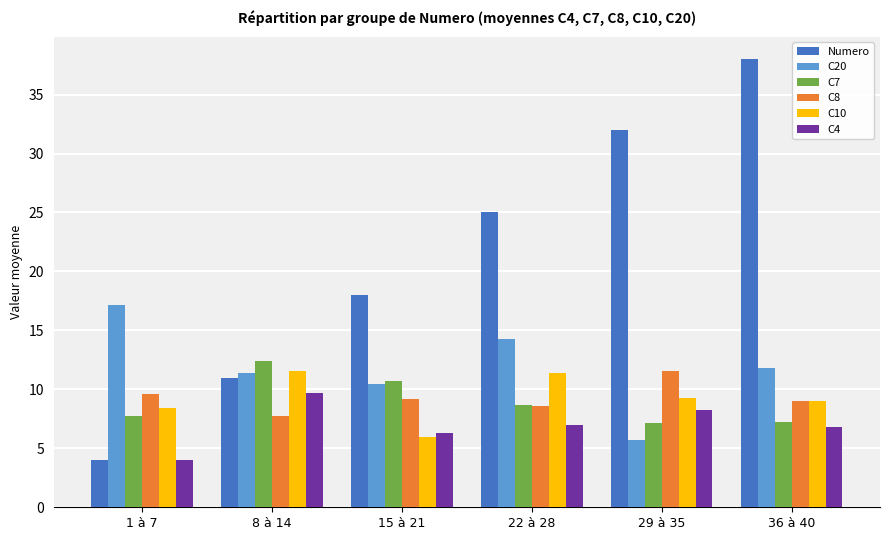

Count the number of categories in the chart.

6